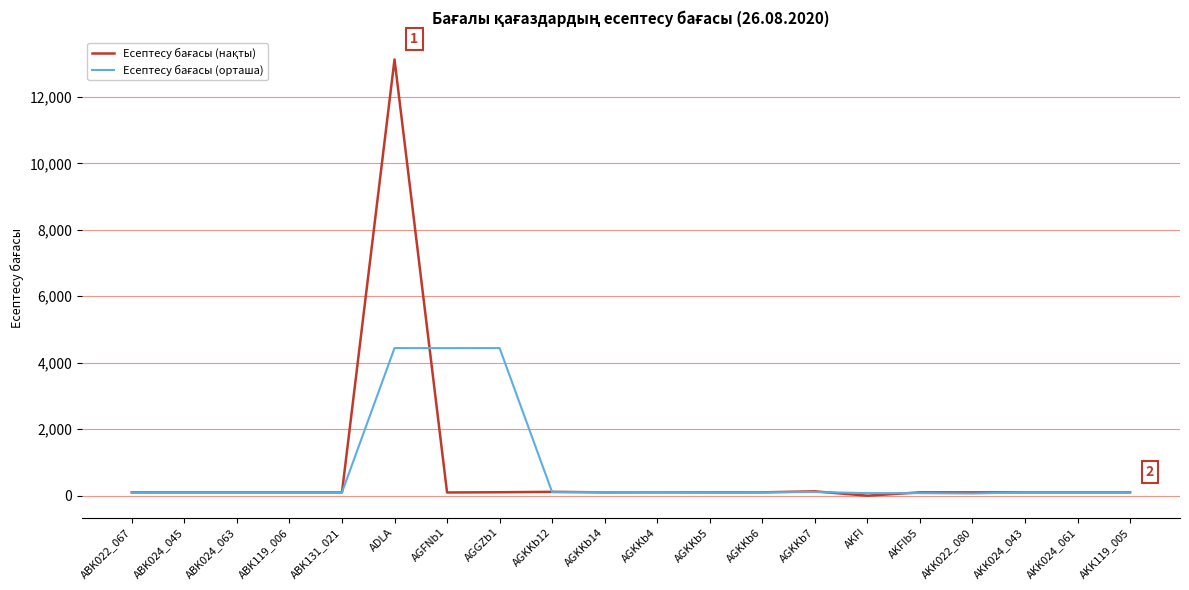

At which category is the sum across all series the highest?

ADLA